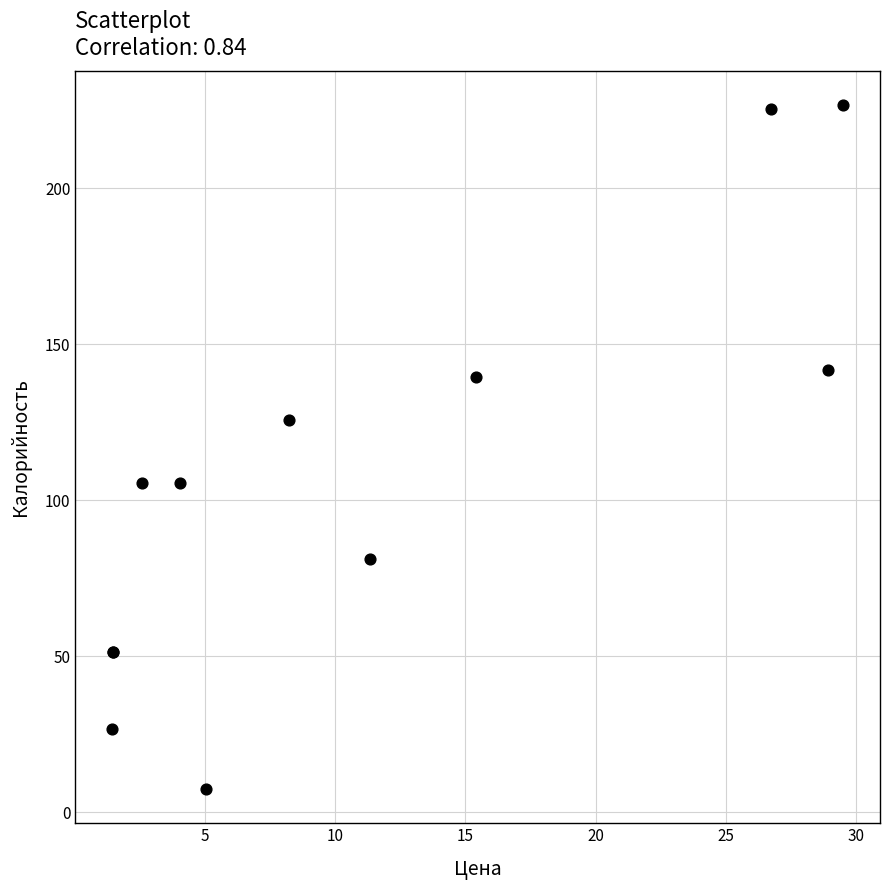

What Y value in the scatter plot is closest to 117?

125.9